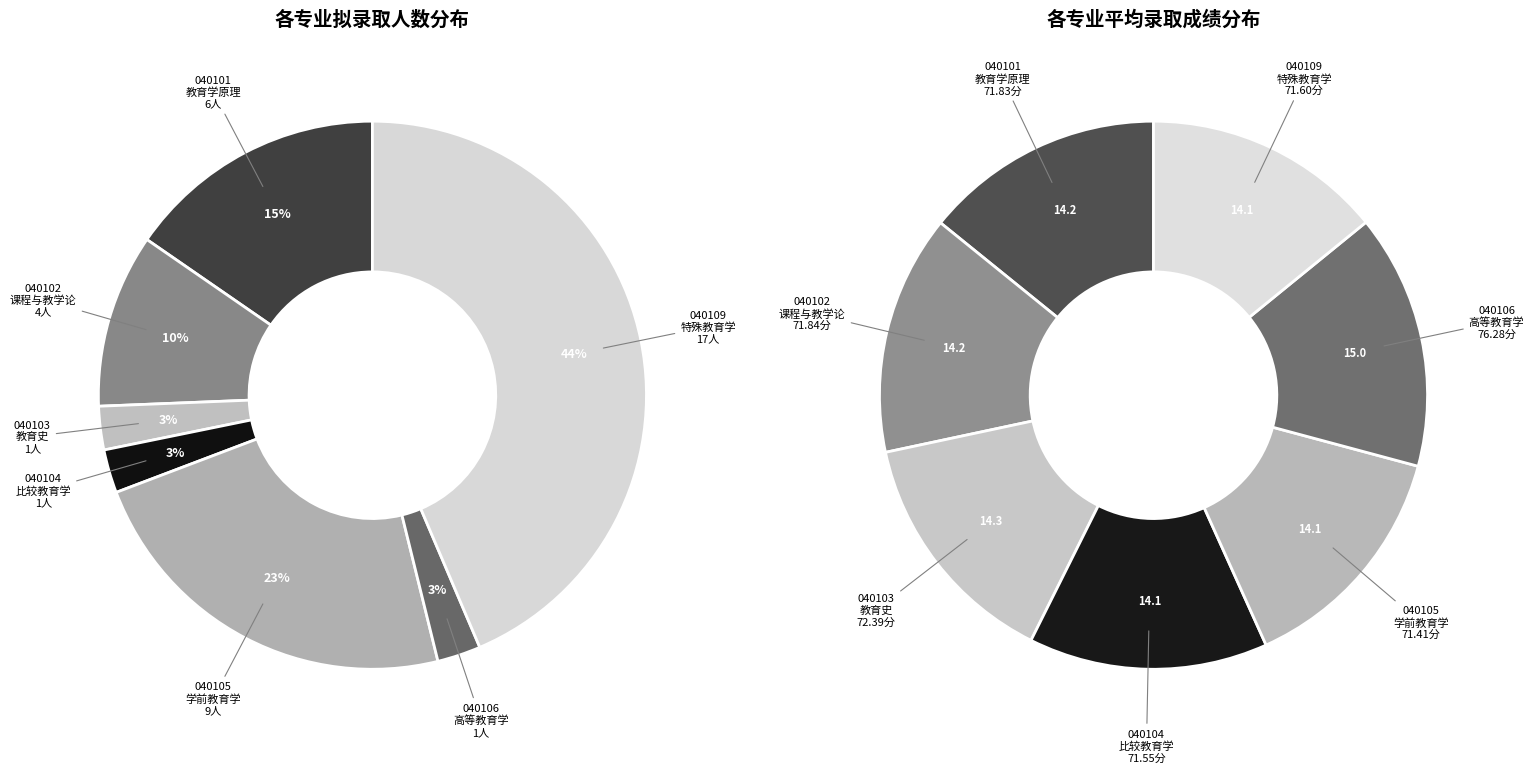

Is there a majority slice in this chart?

No